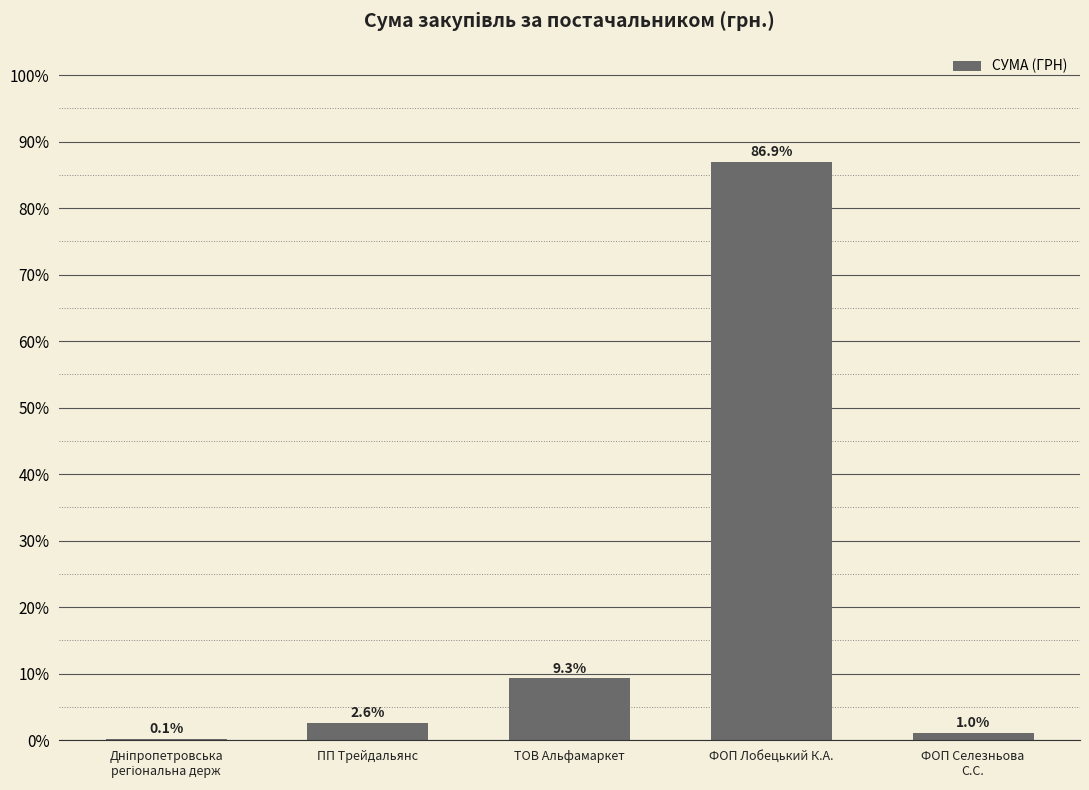

How many series are shown in this chart?

1